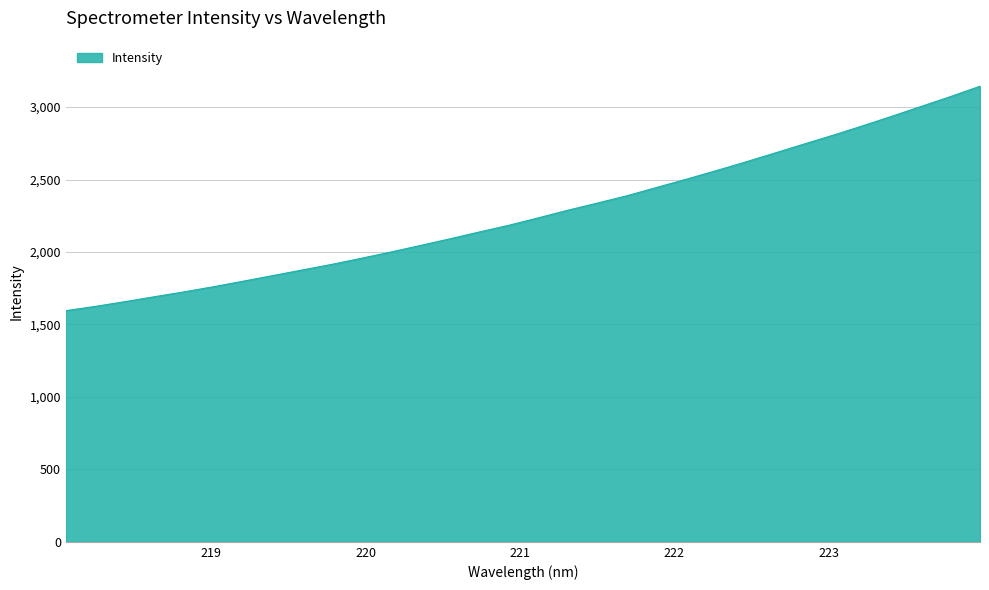

What is the difference between the maximum and minimum values?

1548.6